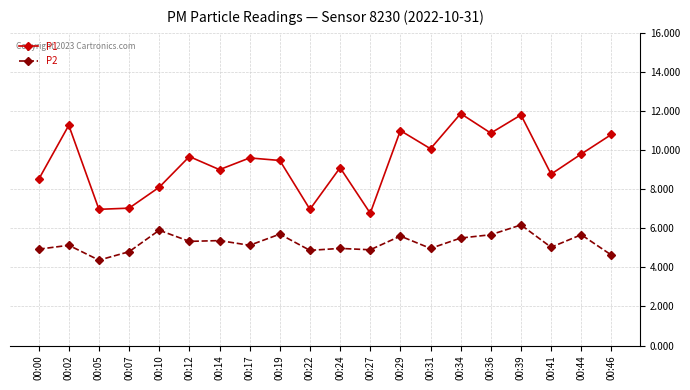

List the series in order of their peak value, lowest first.

P2, P1